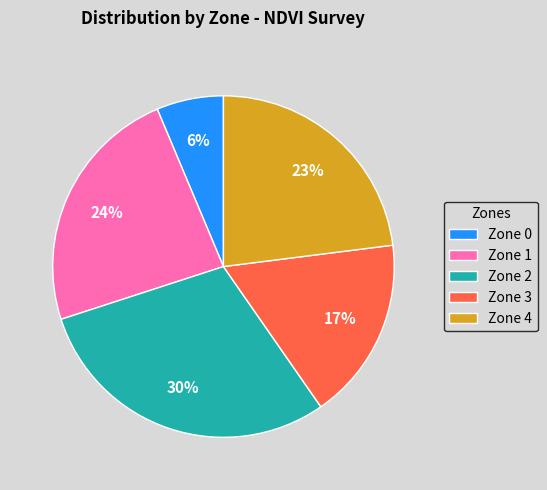

What is the largest slice in the pie chart?

Zone 2